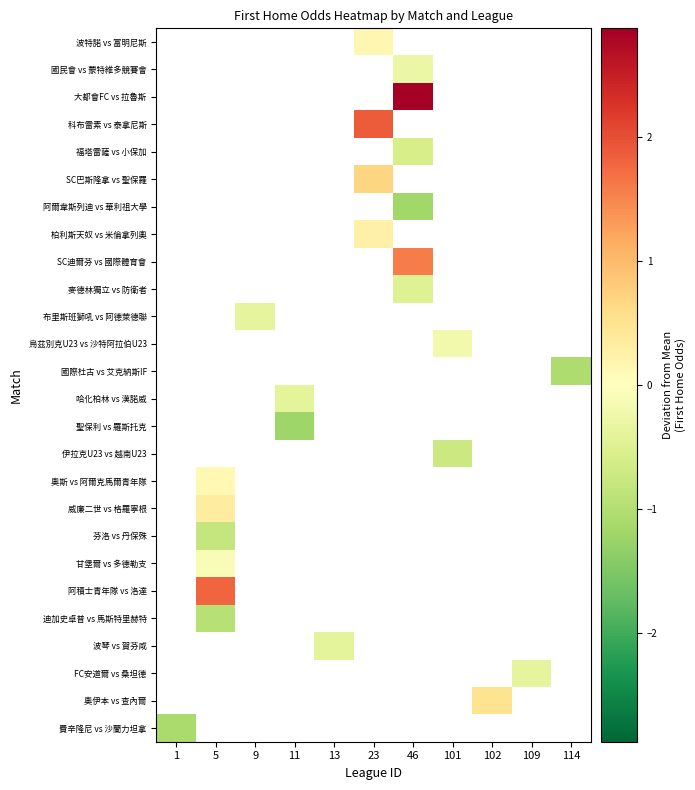

What is the greatest value displayed?

2.9